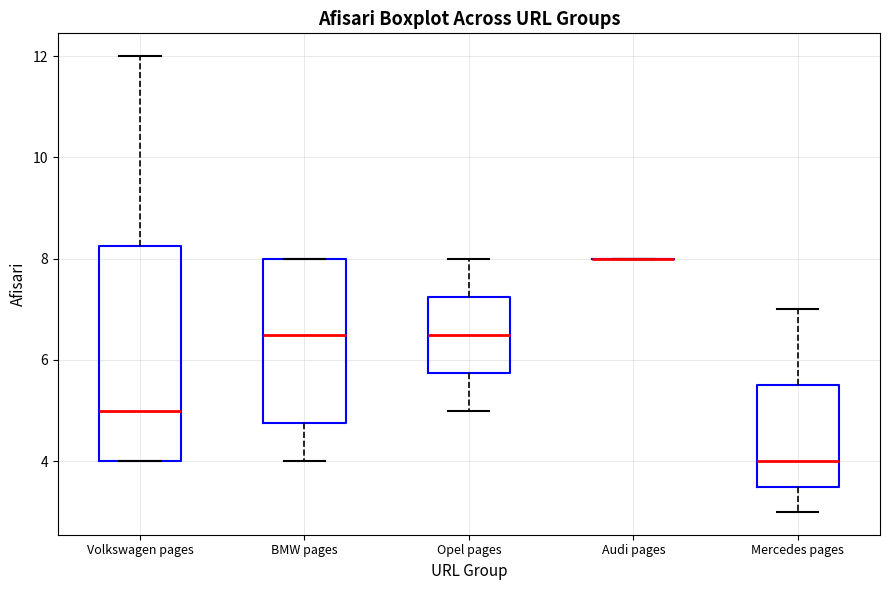

Reading left to right, read every box against the y-axis: the position of its median line, the range the box covers, and the ends of its whiskers. The values are not printed on the chart, so give them approximately, as read against the axis.

Volkswagen pages: median 5.0, box 4.0 to 8.2, whiskers 4.0 to 12.0
BMW pages: median 6.6, box 4.8 to 8.0, whiskers 4.0 to 8.0
Opel pages: median 6.6, box 5.8 to 7.2, whiskers 5.0 to 8.0
Audi pages: box collapsed to a line at 8.0, whiskers 8.0 to 8.0
Mercedes pages: median 4.0, box 3.6 to 5.6, whiskers 3.0 to 7.0